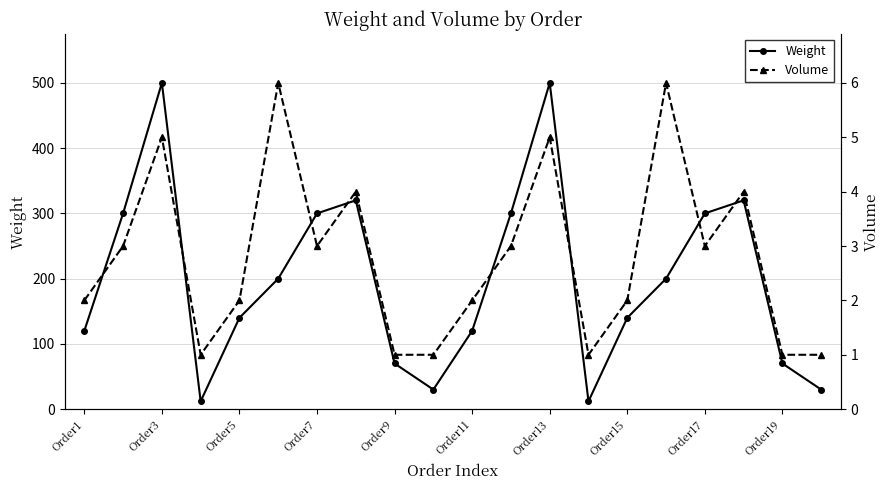

Reading left to right, transcribe all the data shown in this chart.

Weight: 120	300	500	12	140	200	300	320	70	30	120	300	500	12	140	200	300	320	70	30
Volume: 2	3	5	1	2	6	3	4	1	1	2	3	5	1	2	6	3	4	1	1